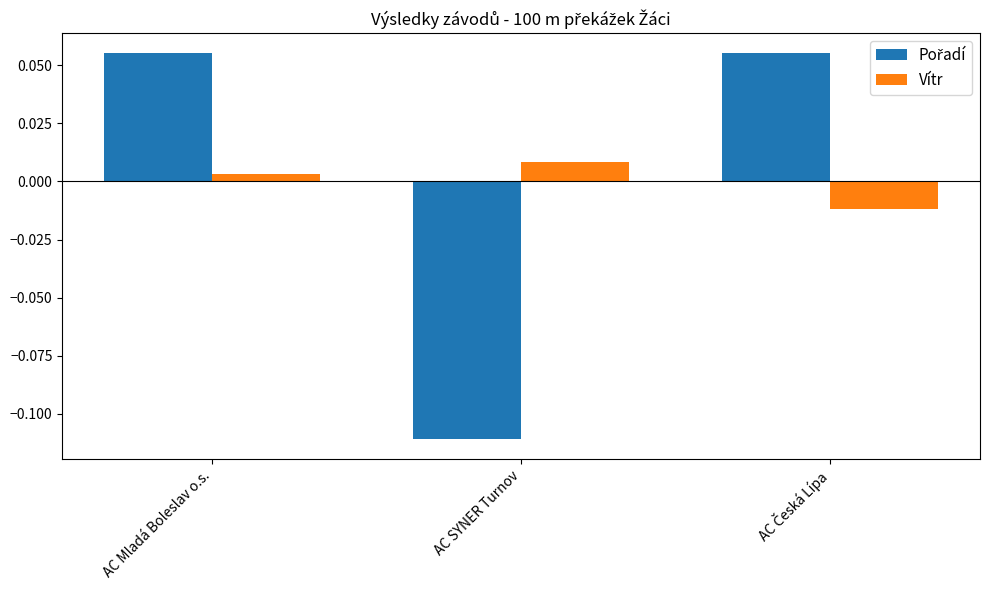

Which category has the highest value in the Vítr series?

AC SYNER Turnov